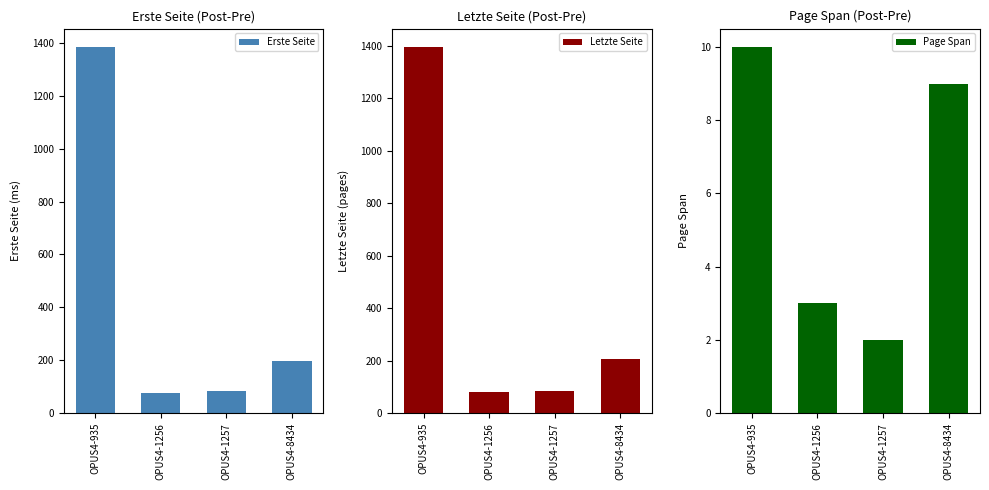

What is the average value of the Letzte Seite series?

442